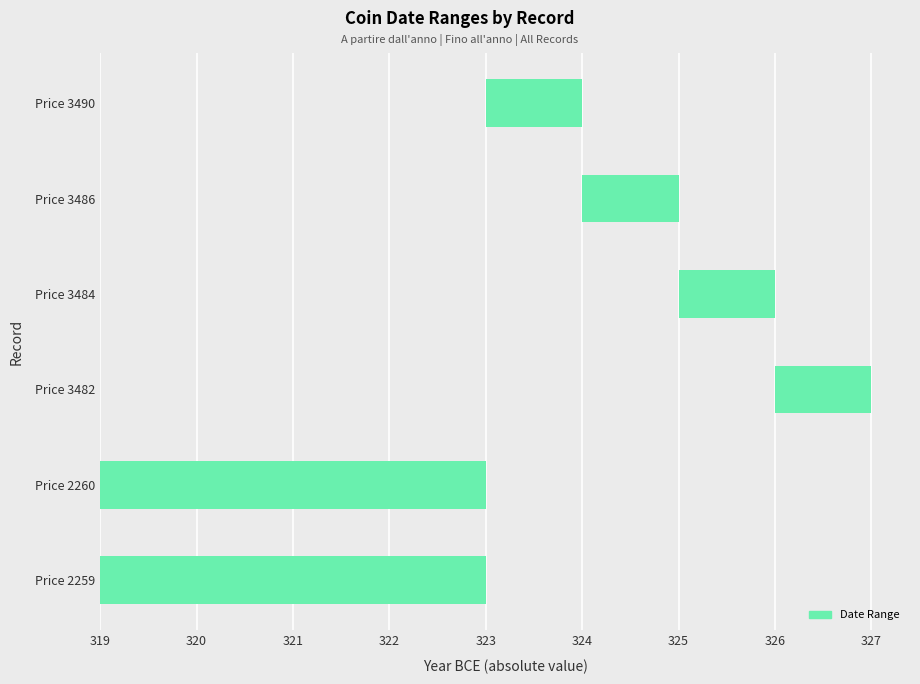

The value of A partire dall'anno at Price 2259 is -110. True or false?

False